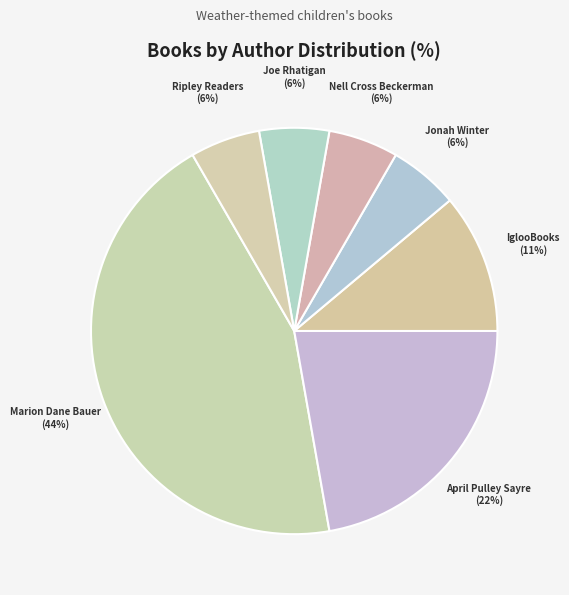

Is there a majority slice in this chart?

No